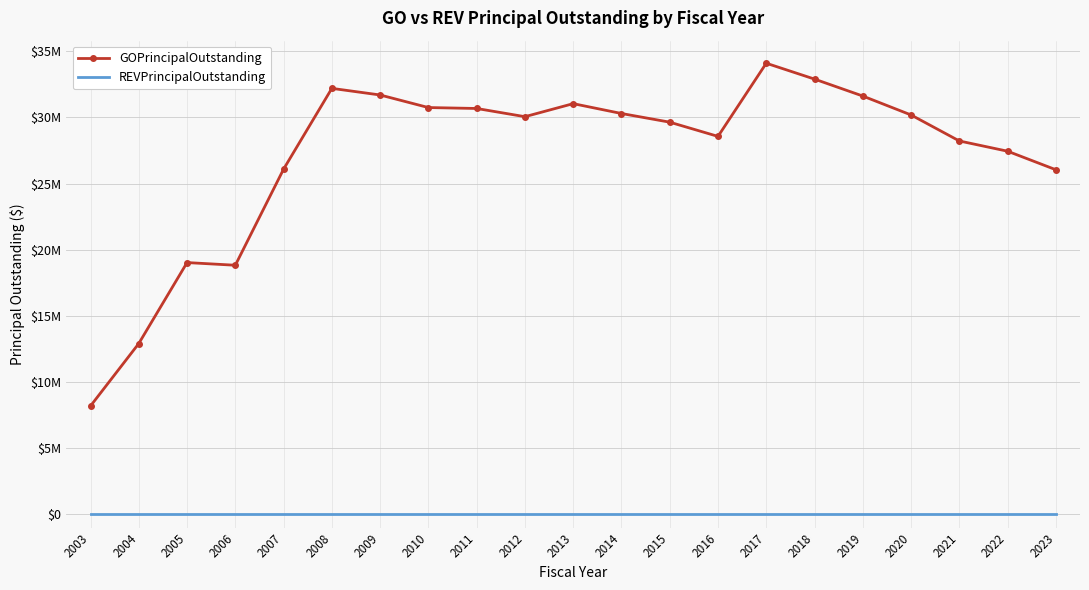

True or false: REVPrincipalOutstanding and GOPrincipalOutstanding intersect in this chart.

False